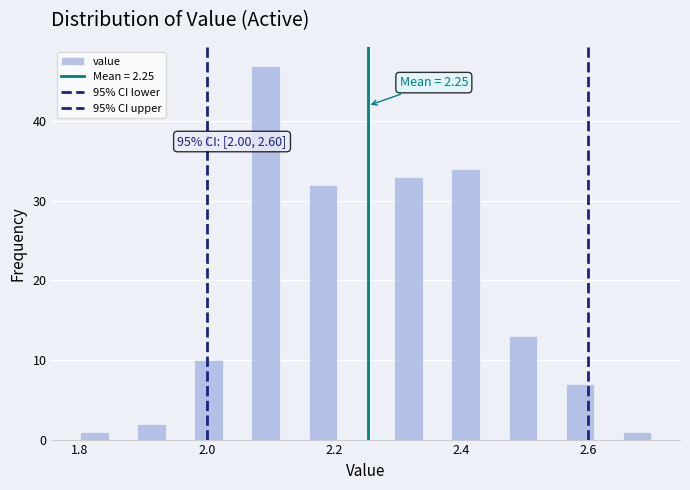

Around what value on the x-axis is the tallest bar? Give the approximate position of its centre, as read against the axis.

2.10